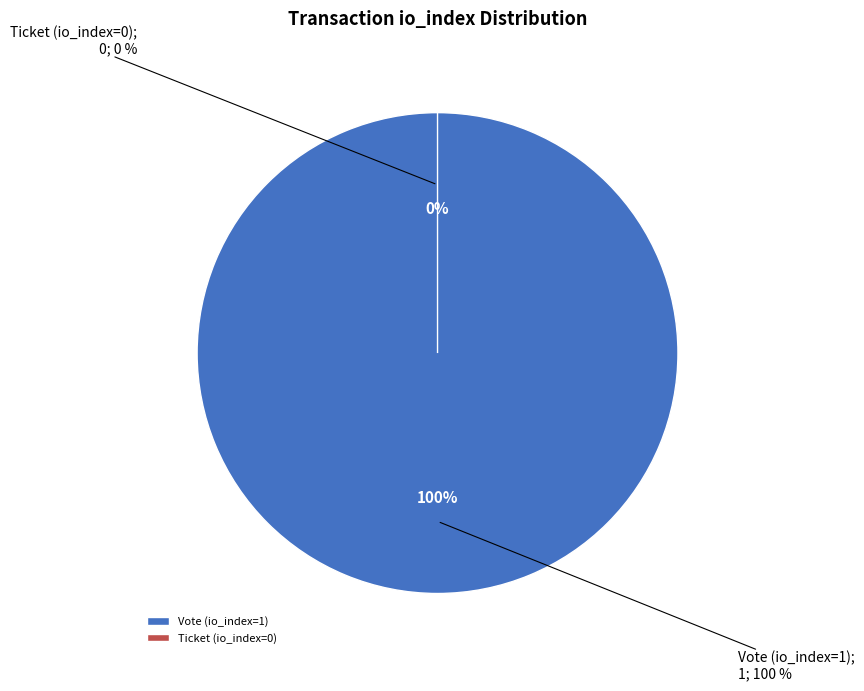

Is it true that Vote (io_index=1) is 99% of the pie?

False